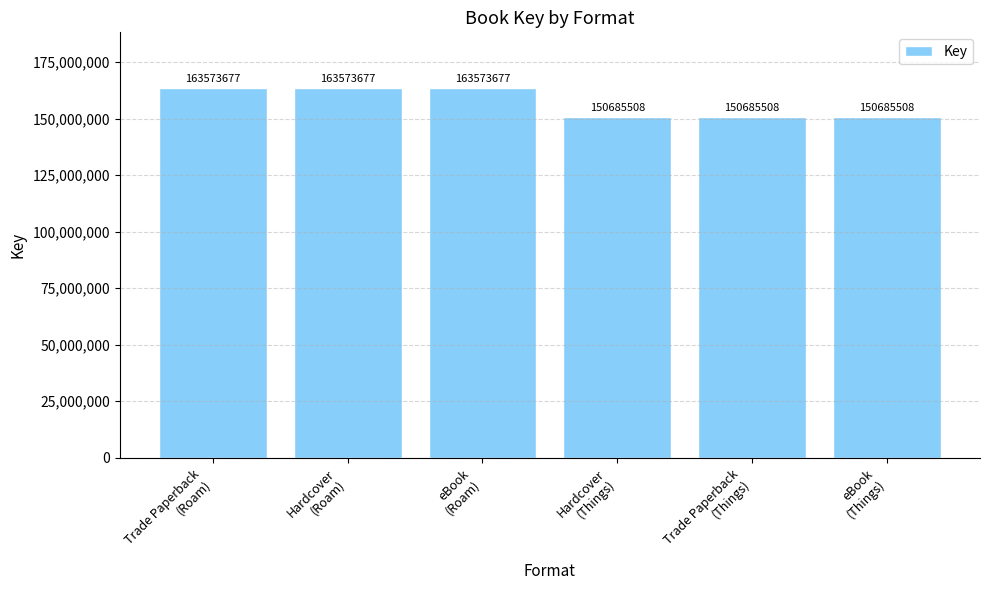

Approximately how many times larger is the value at Hardcover
(Roam) compared to eBook
(Things)?

1.1